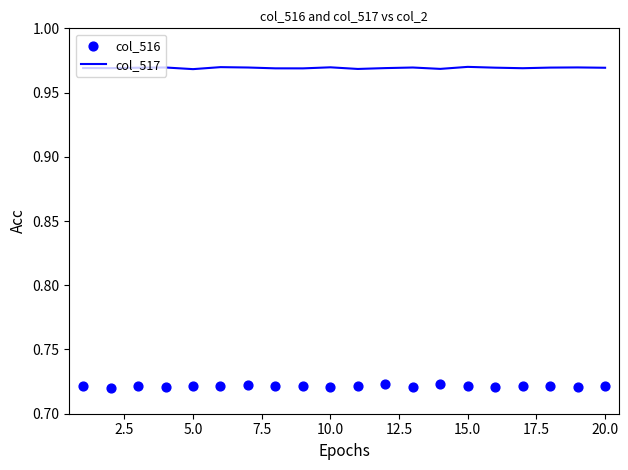

What are all the series names shown in the legend?

col_517, col_516